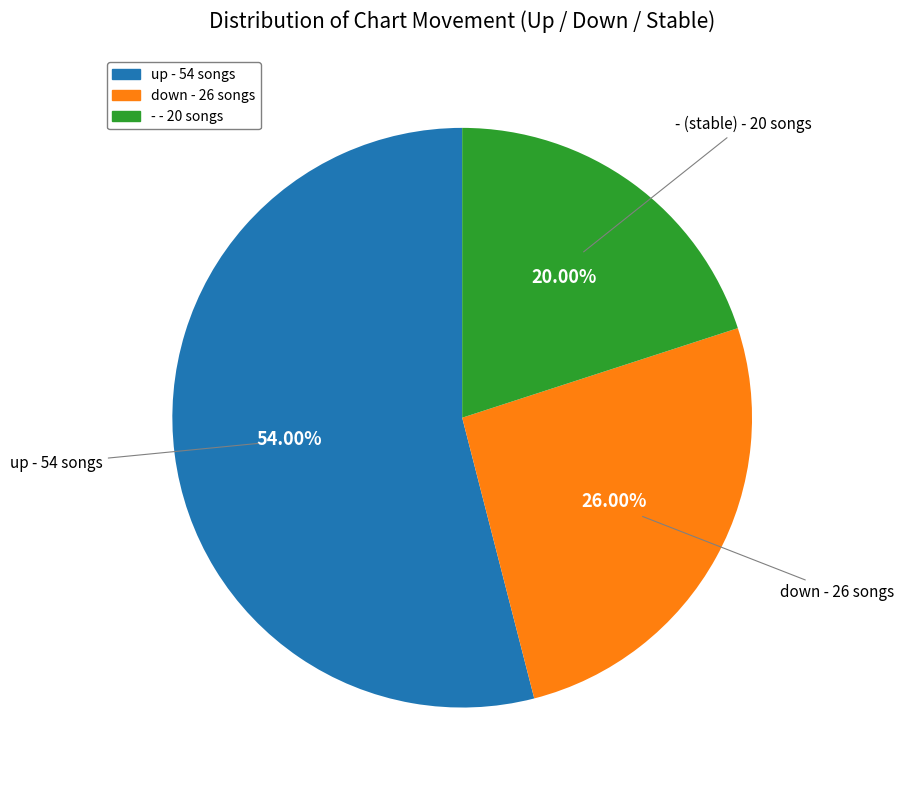

To the nearest percent, what percentage of the pie is down?

26%